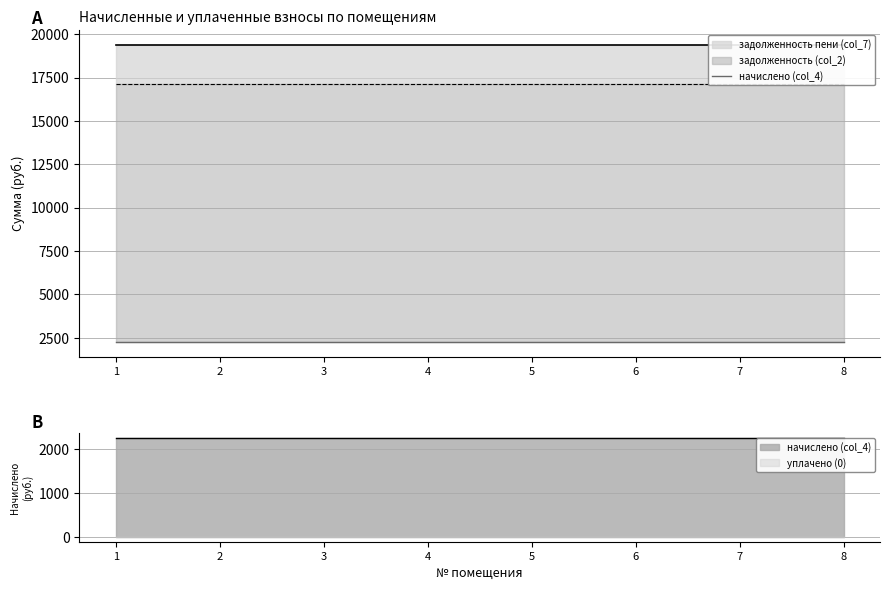

Reading left to right, extract all data points from this chart.

задолженность (col_2): 17102.9	17102.9	17102.9	17102.9	17102.9	17102.9	17102.9	17102.9
начислено (col_4): 2265.7	2265.7	2265.7	2265.7	2265.7	2265.7	2265.7	2265.7
задолженность пени (col_7): 19368.6	19368.6	19368.6	19368.6	19368.6	19368.6	19368.6	19368.6